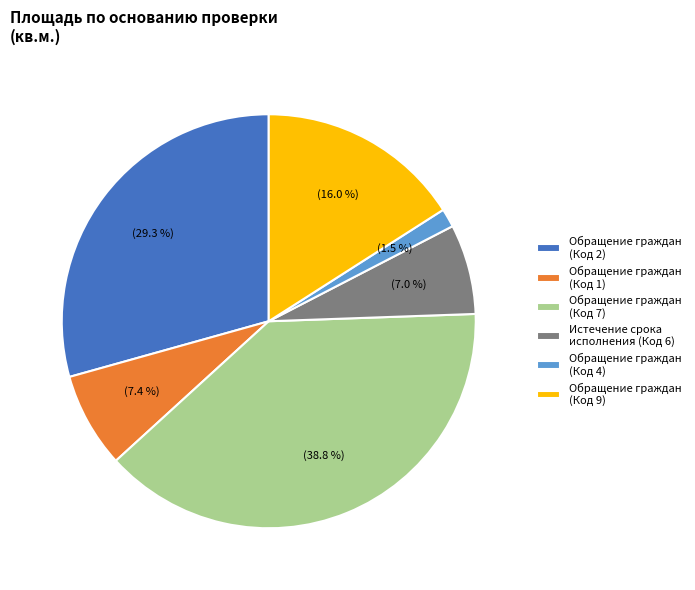

How much of the chart is everything except Обращение граждан (Код 1)?

92.6%